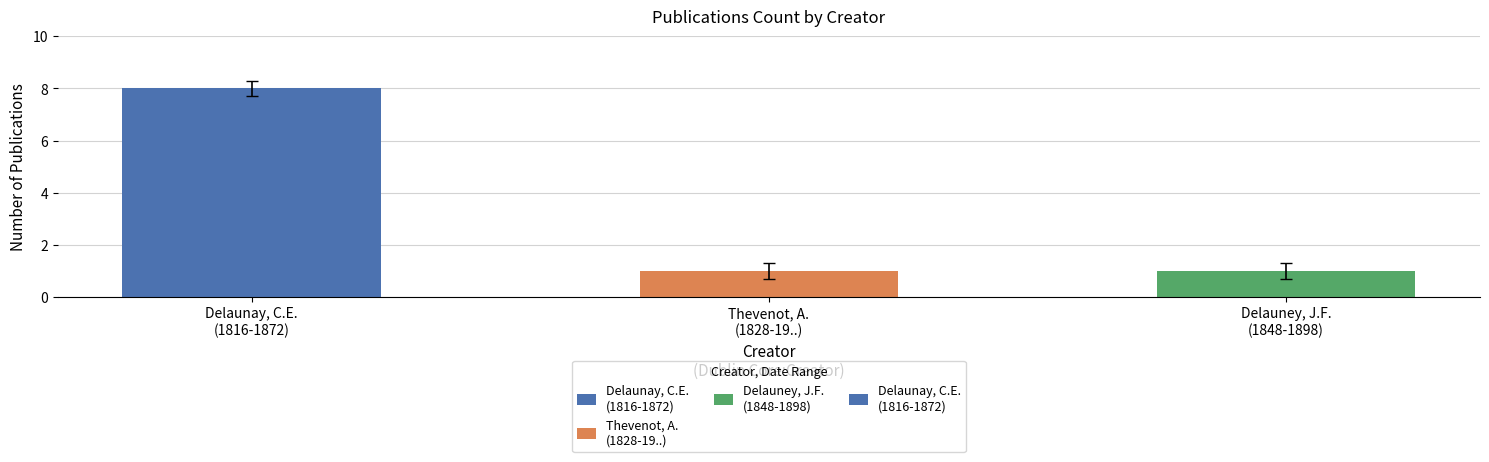

Does the chart contain any negative values?

No